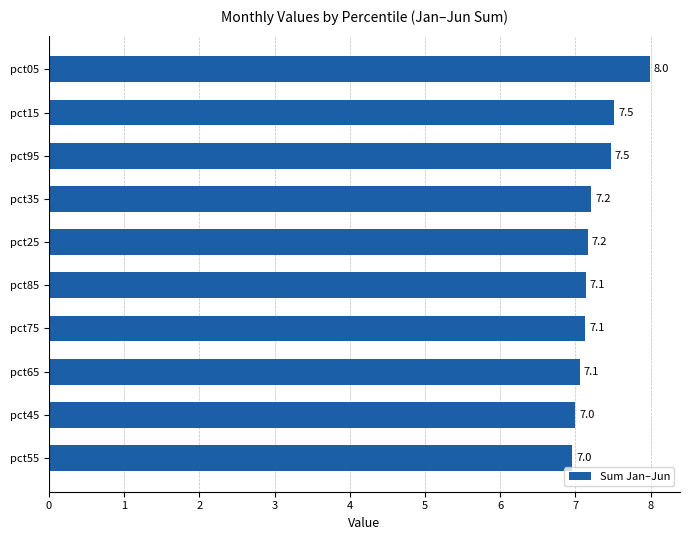

Which label corresponds to the largest value in the chart?

pct05